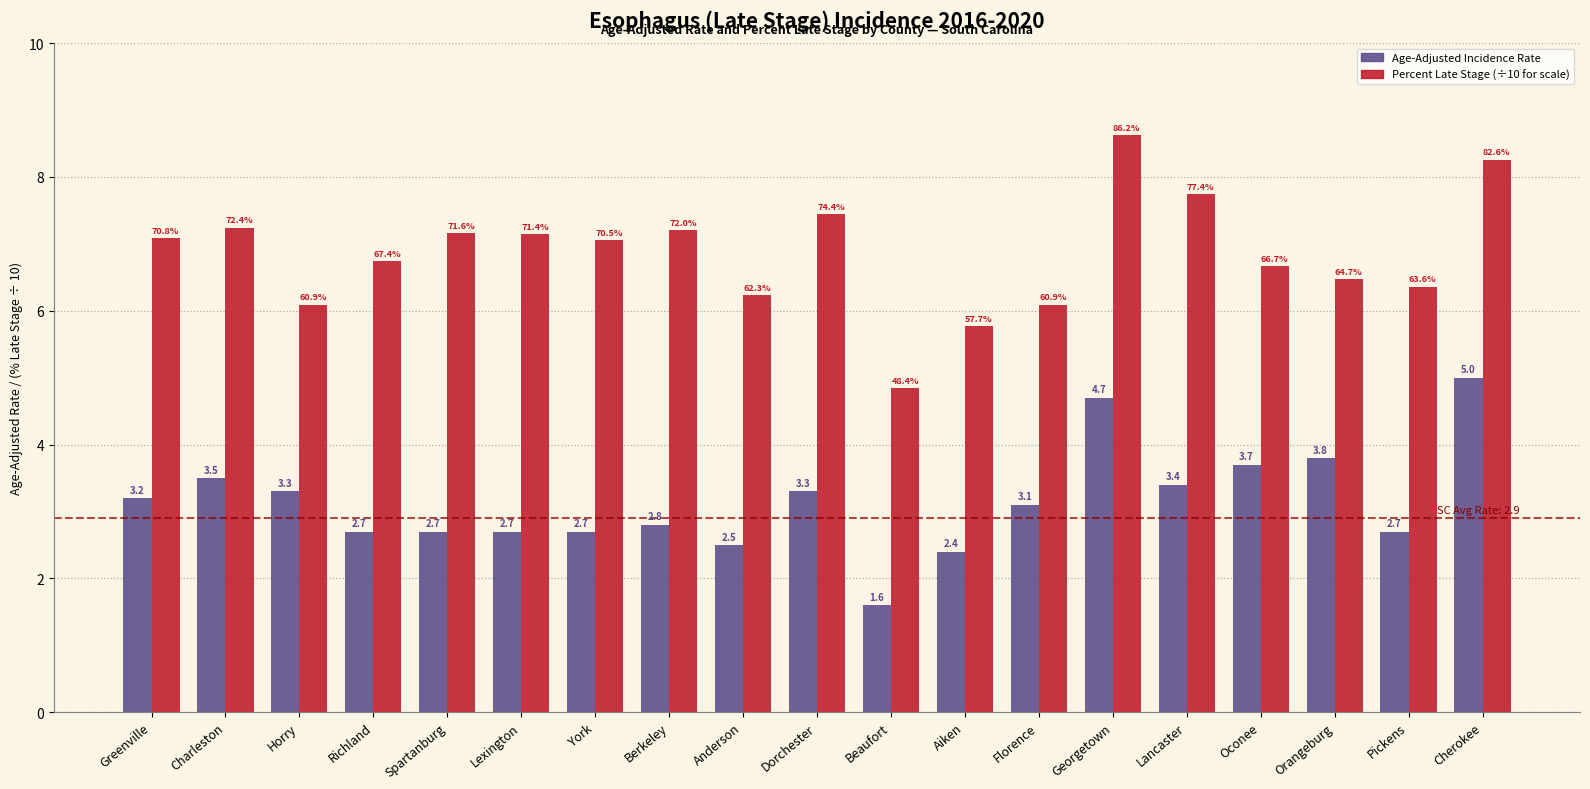

The value of Percent Late Stage (÷10 for scale) at Richland is 10.7. True or false?

False